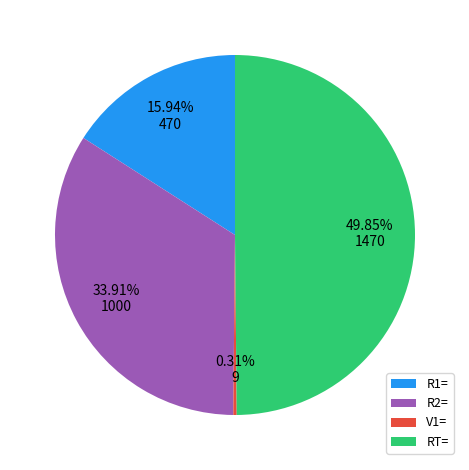

True or false: RT= accounts for 50% of the total.

True